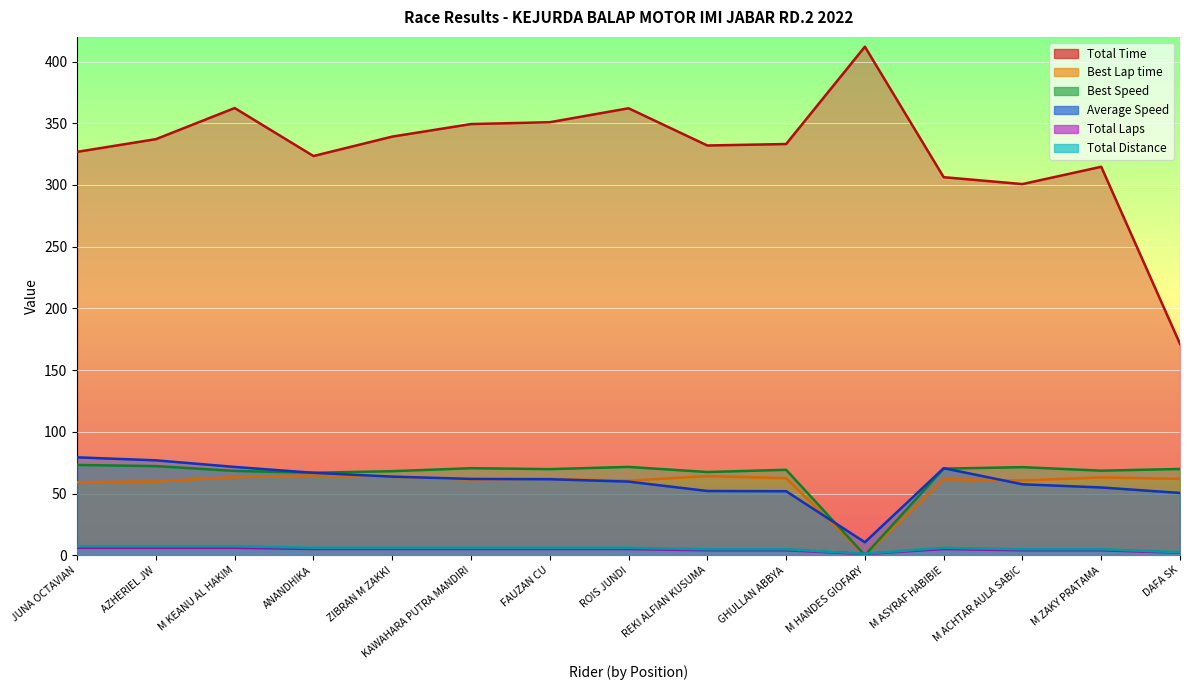

Reading left to right, transcribe all the data shown in this chart.

Total Time: 326.8	337.1	362.3	323.5	339.2	349.4	350.9	362.2	332.0	333.2	412.0	306.3	300.7	314.8	171.2
Best Lap time: 59.1	59.8	63.3	64.6	63.5	61.3	61.9	60.4	64.1	62.4	0.0	61.6	60.5	63.1	61.8
Best Speed: 73.1	72.2	68.3	66.8	68.1	70.5	69.7	71.6	67.4	69.2	0.0	70.2	71.4	68.5	69.9
Average Speed: 79.3	76.9	71.5	66.8	63.7	61.8	61.6	59.6	52.0	51.9	10.5	70.5	57.5	54.9	50.5
Total Laps: 6.0	6.0	6.0	5.0	5.0	5.0	5.0	5.0	4.0	4.0	1.0	5.0	4.0	4.0	2.0
Total Distance: 7.2	7.2	7.2	6.0	6.0	6.0	6.0	6.0	4.8	4.8	1.2	6.0	4.8	4.8	2.4